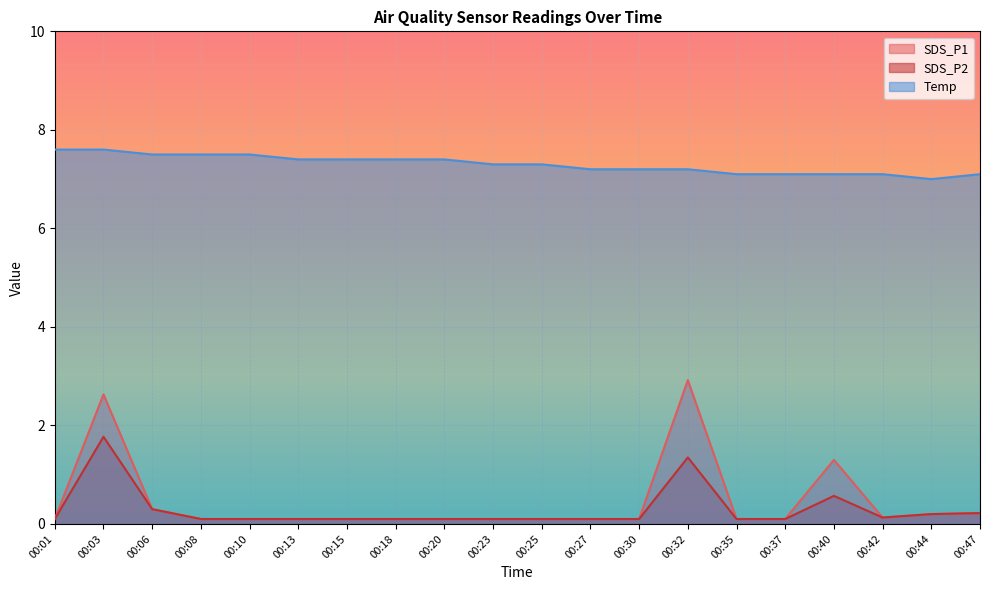

What is the value of the SDS_P1 point at the 20th from the left?

0.2